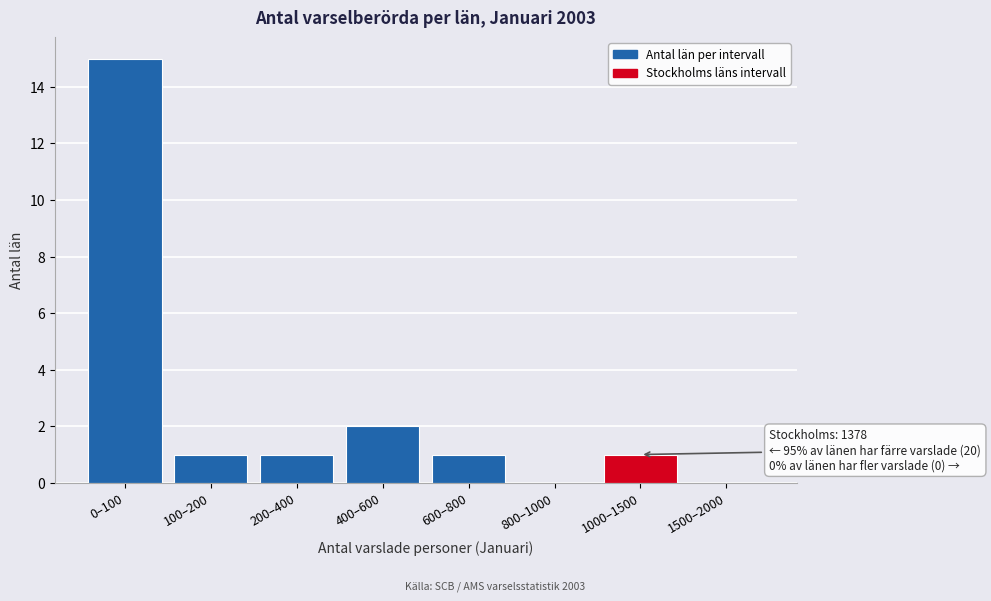

Reading right to left, what are all the values shown in this chart?

1500–2000=0	1000–1500=1	800–1000=0	600–800=1	400–600=2	200–400=1	100–200=1	0–100=15